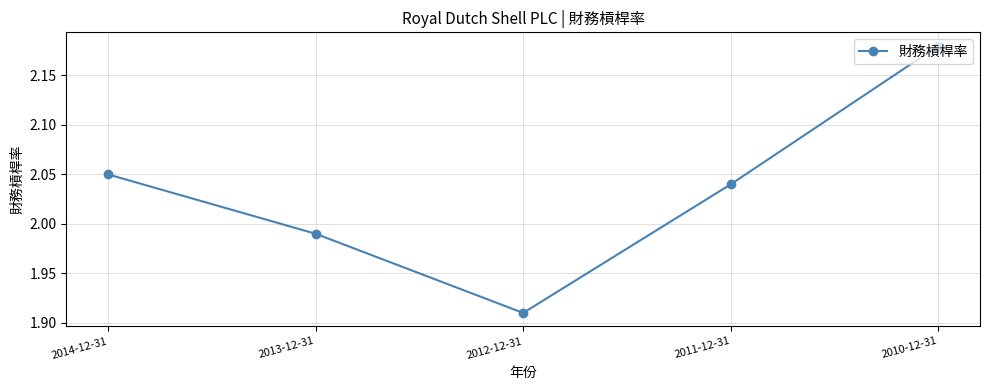

The value at 2014-12-31 is 1.0. True or false?

False